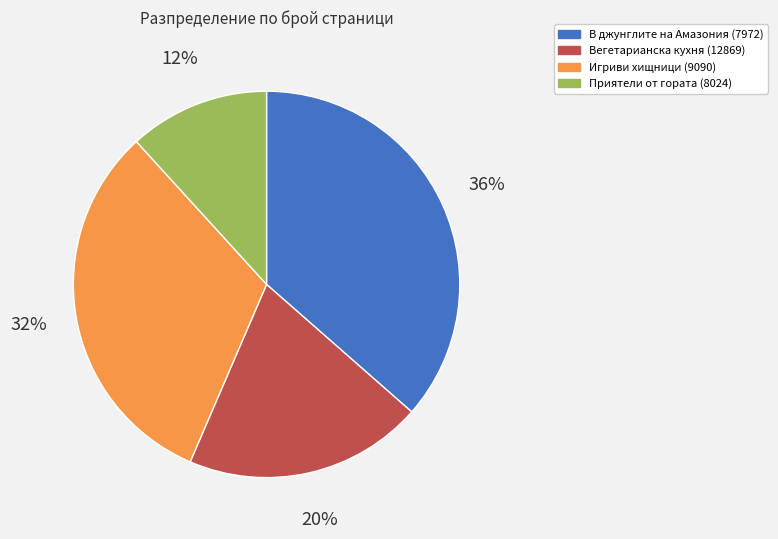

Count the number of slices in the pie.

4